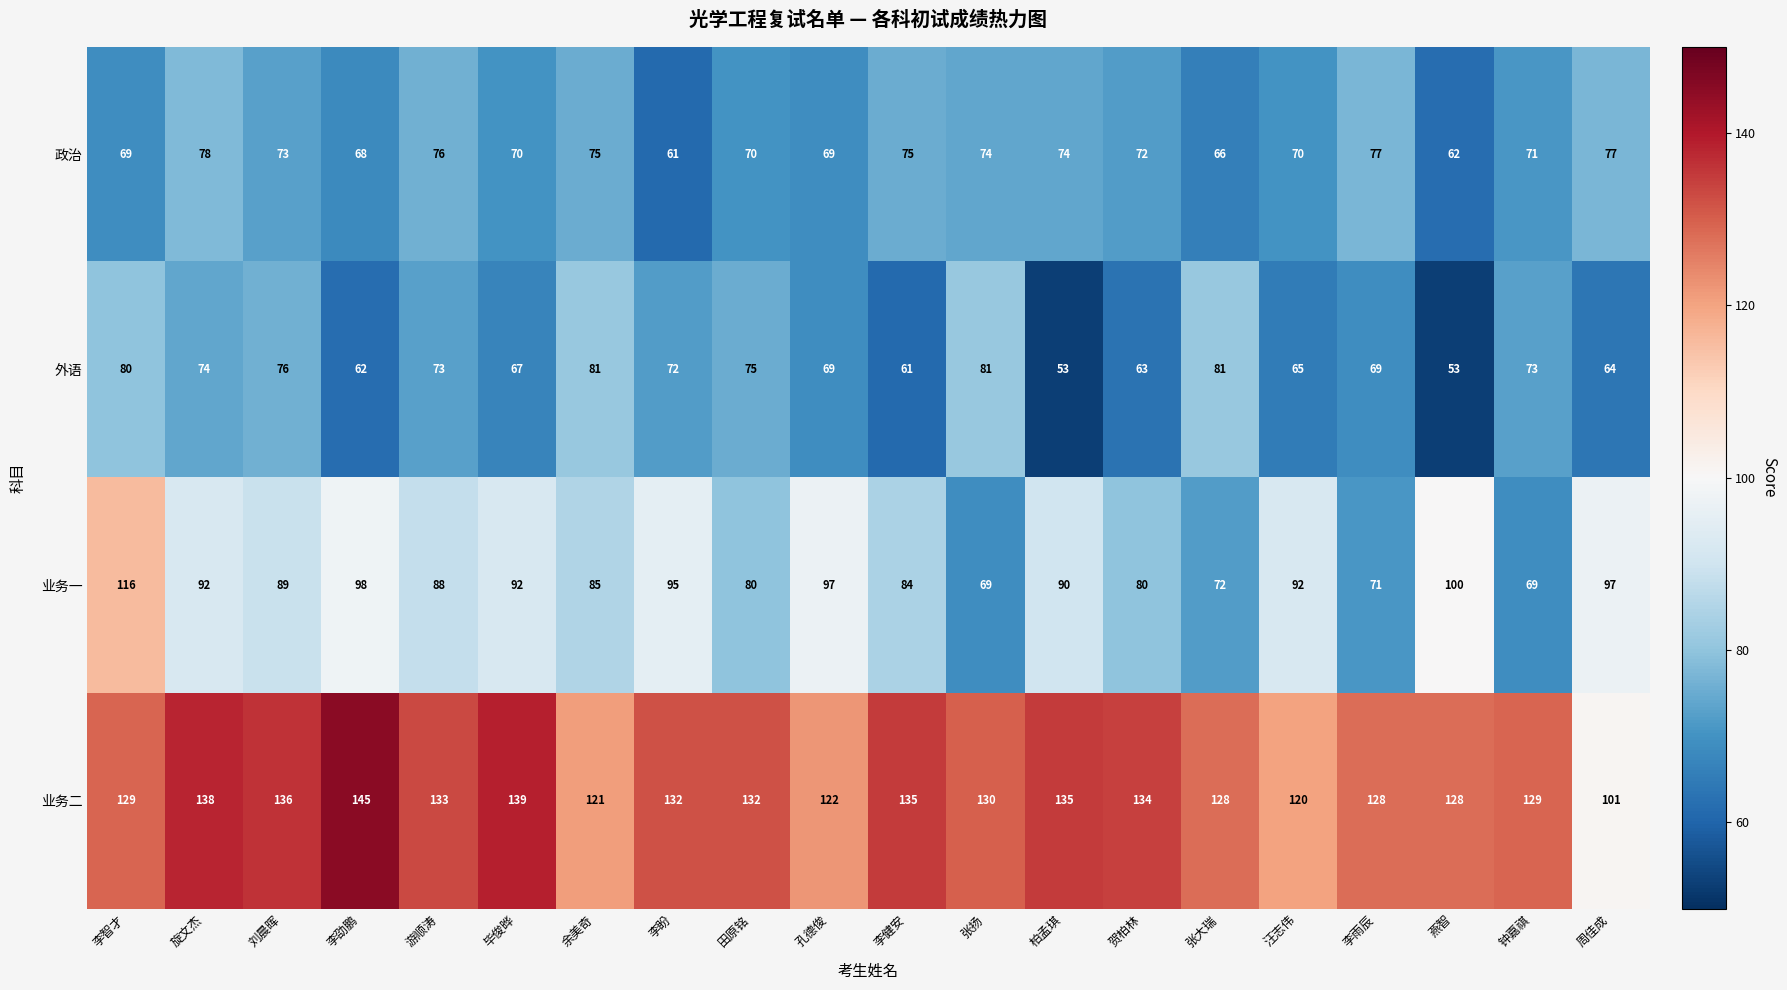

At which category is the sum across all series the highest?

李智才